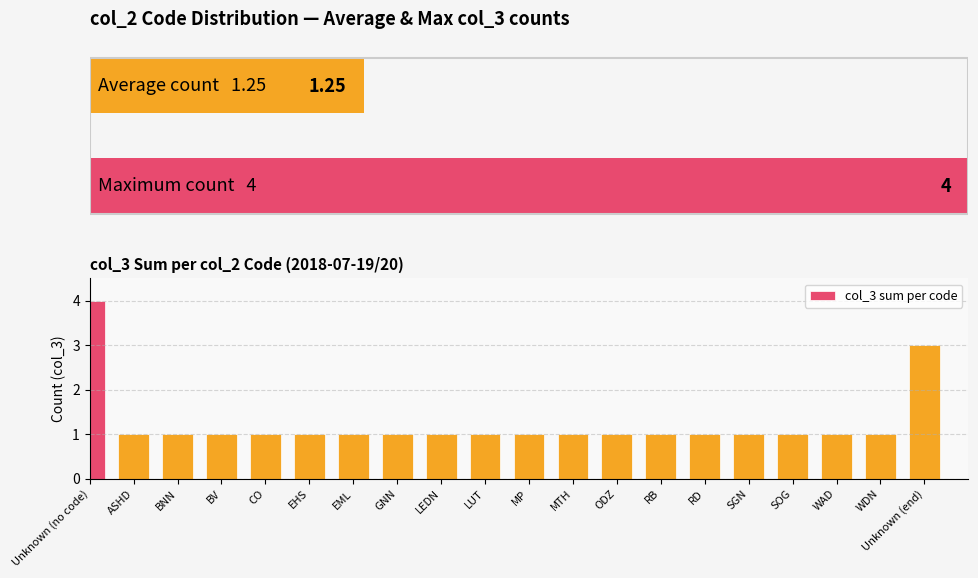

What is the difference between the maximum and minimum values?

3